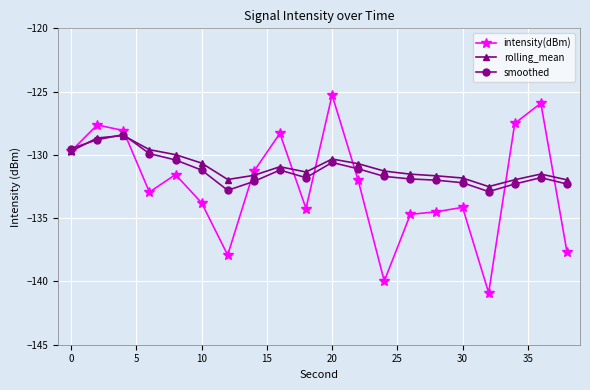

True or false: intensity(dBm) has more than 2 interior local peaks.

True